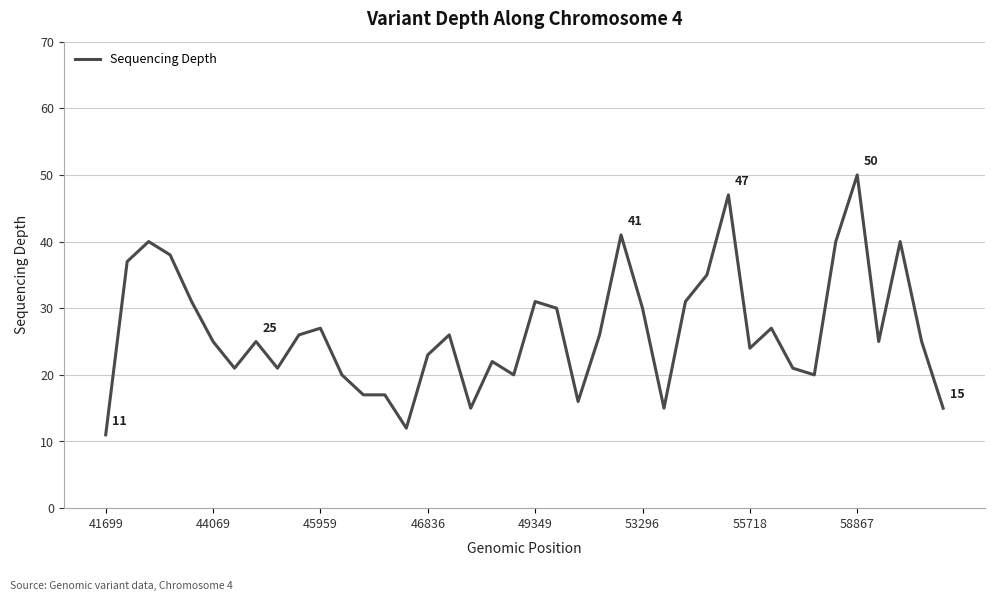

What is the minimum value shown in the chart?

11